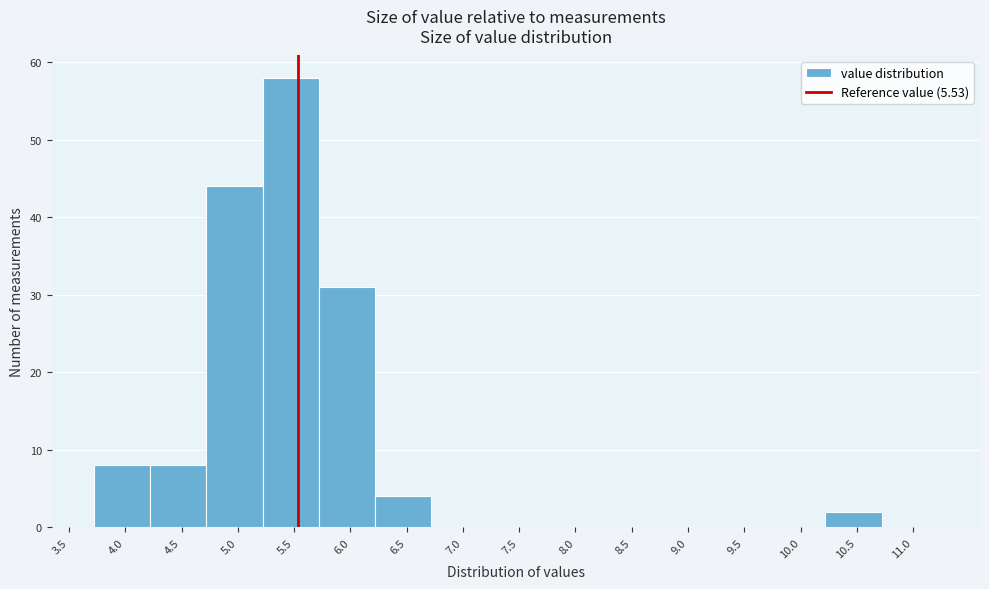

Reading left to right, list every bar in this chart as the range it spans on the x-axis followed by its height. Neither the bar edges nor the heights are printed on the chart, so give them approximately, as read against the axes.

3.72 to 4.22: 8
4.22 to 4.72: 8
4.72 to 5.22: 44
5.22 to 5.72: 58
5.72 to 6.22: 31
6.22 to 6.72: 4
6.72 to 7.22: 0
7.22 to 7.72: 0
7.72 to 8.22: 0
8.22 to 8.72: 0
8.72 to 9.22: 0
9.22 to 9.72: 0
9.72 to 10.22: 0
10.22 to 10.72: 2
10.72 to 11.22: 0